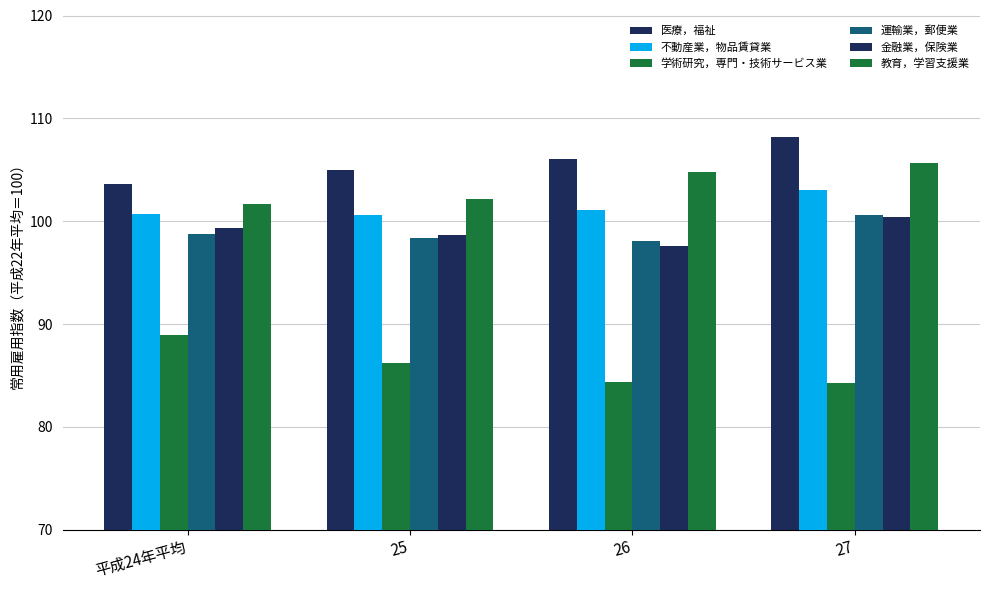

How many series are shown in this chart?

6